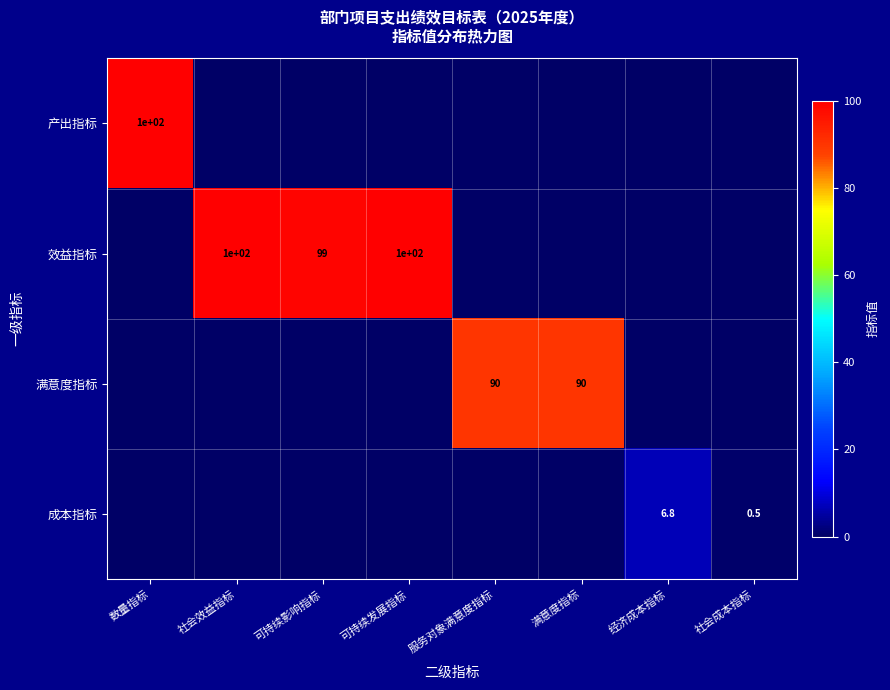

What is the total value across all series at 经济成本指标?

6.8